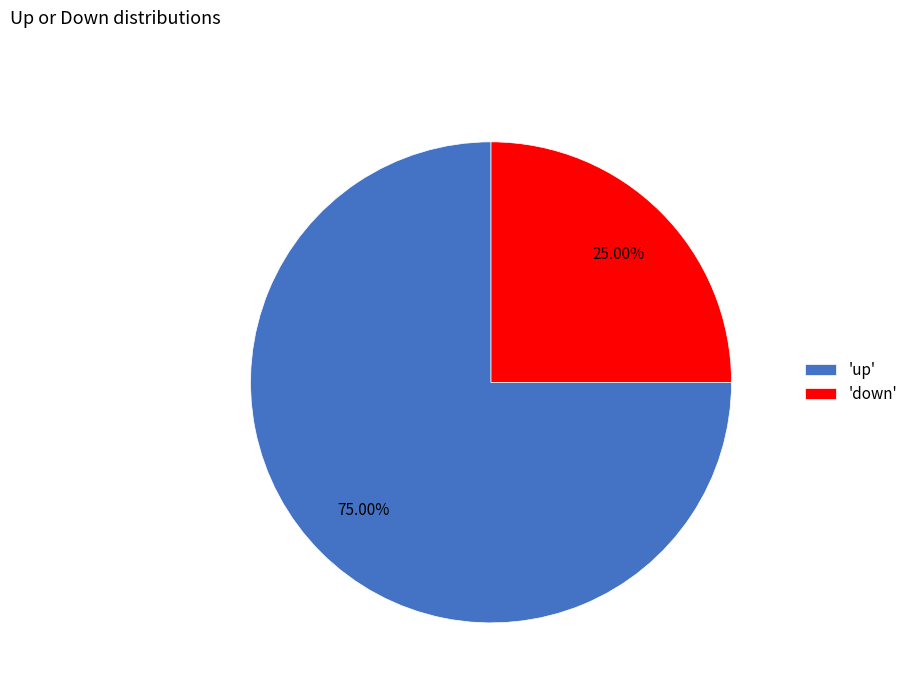

Combined, do 'down' and 'up' account for over 50%?

Yes